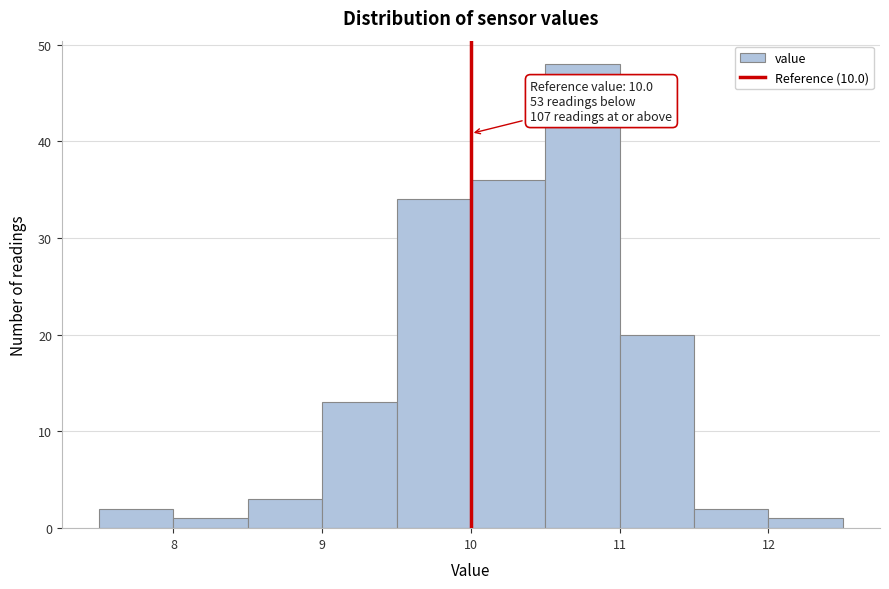

Which range on the x-axis has the tallest bar?

10.5 to 11.0